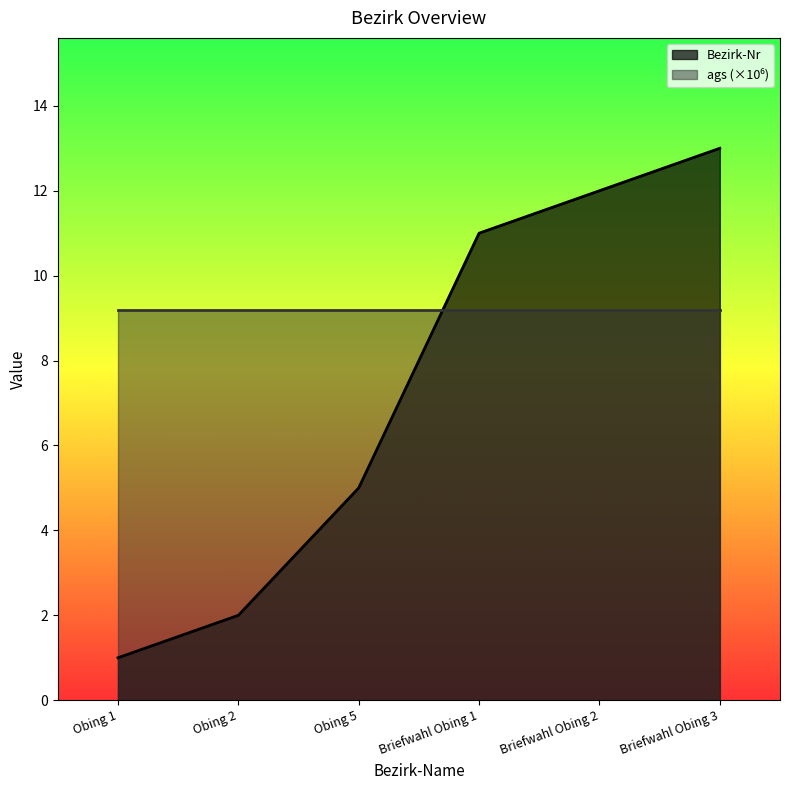

What is the difference between the values at Briefwahl Obing 2 and Briefwahl Obing 3?

1